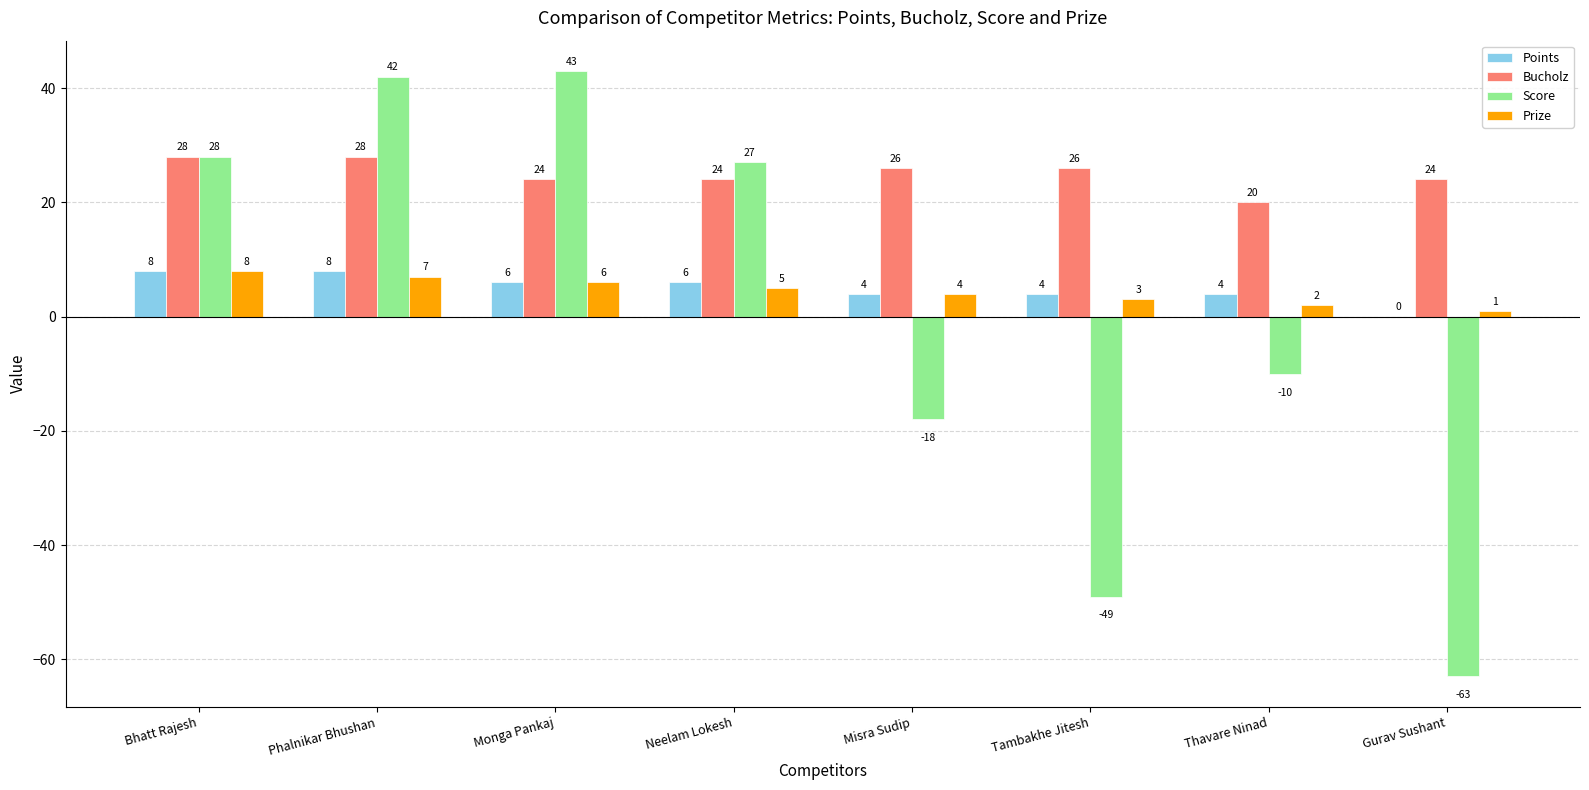

How many series are shown in this chart?

4